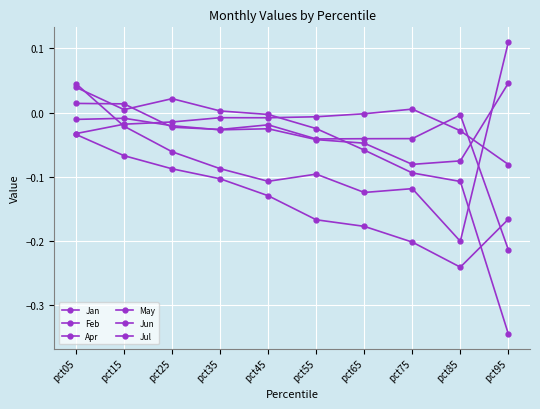

Does the chart display data point markers on the line(s)?

Yes